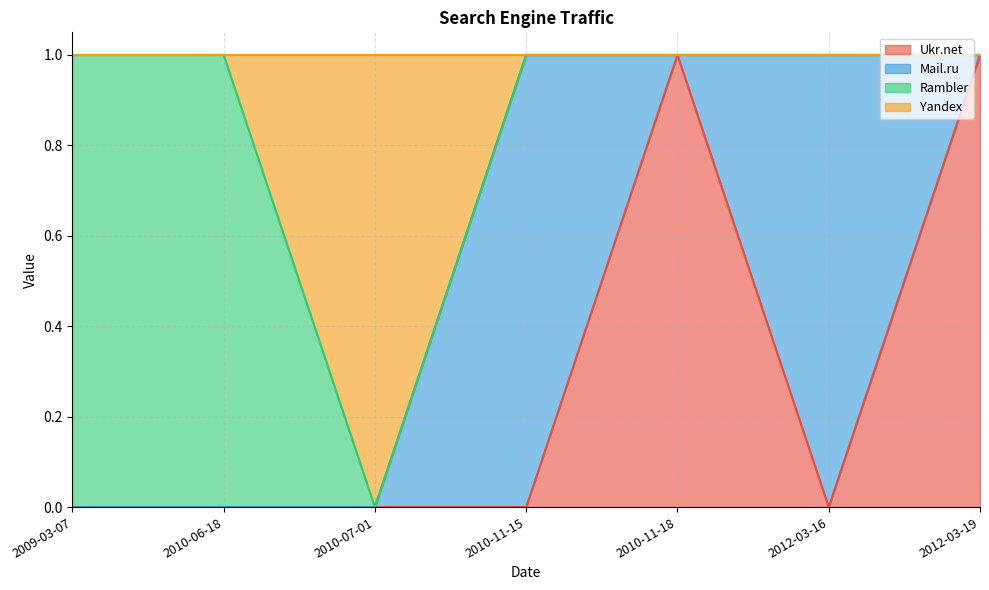

What position from the left is 2010-11-18?

5